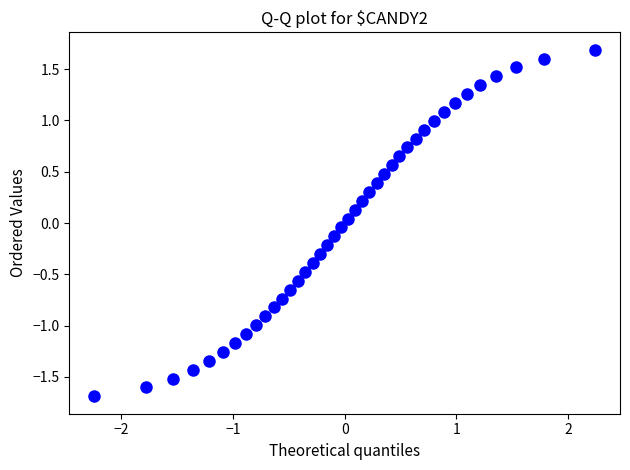

What is the range of Y values (max minus min)?

3.4